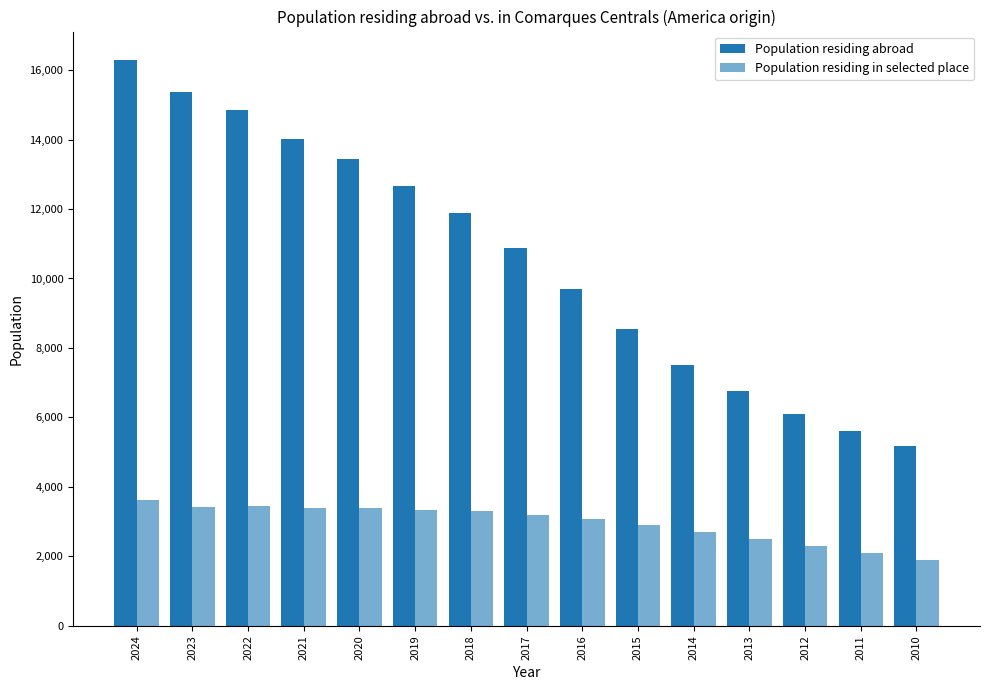

How many data points in Population residing in selected place are less than 3179?

7